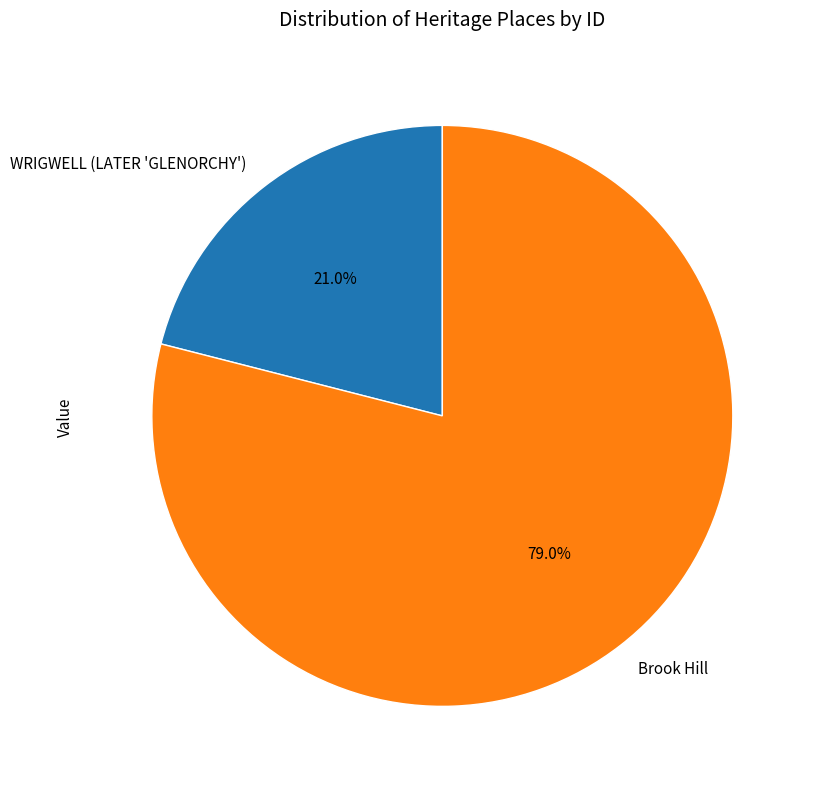

Count the number of slices in the pie.

2